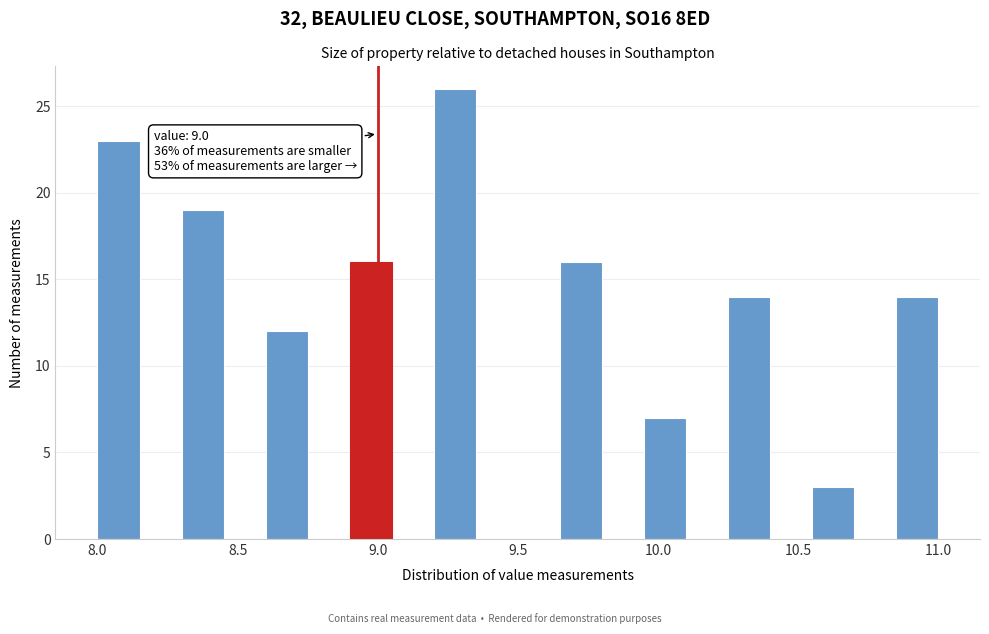

Read against the x-axis, roughly where is the centre of the tallest bar?

9.30